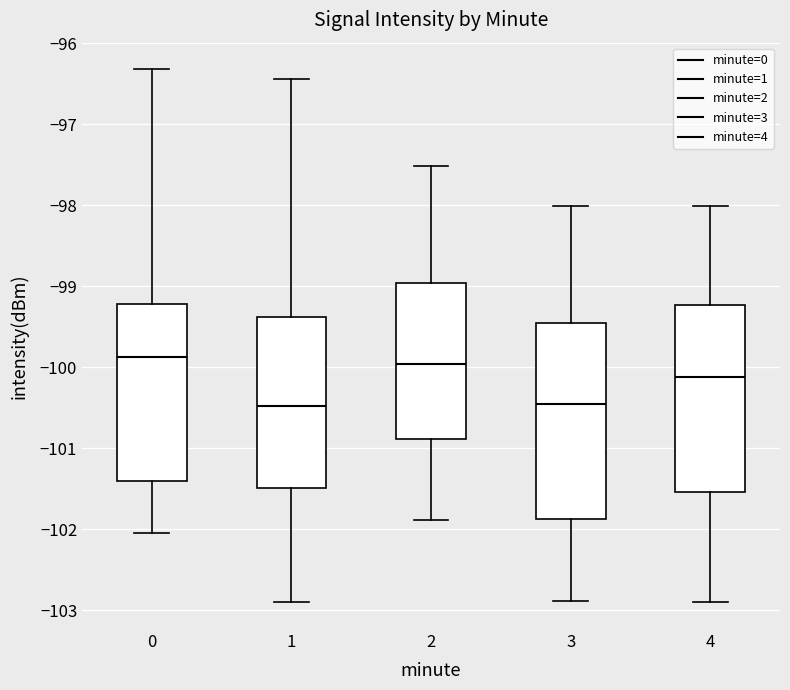

Where does the upper whisker of the box at x = 2 end on the y-axis? The values are not printed on the chart, so give them approximately, as read against the axis.

-97.5